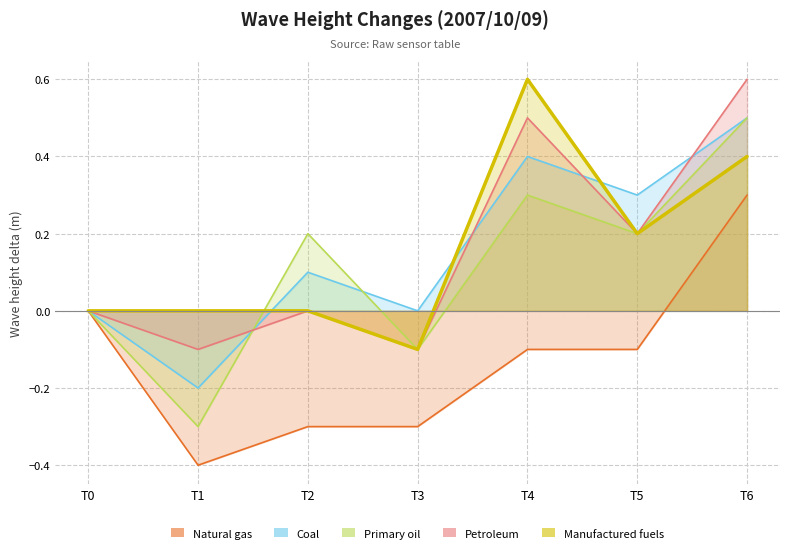

What is the total value across all series at T3?

-0.6